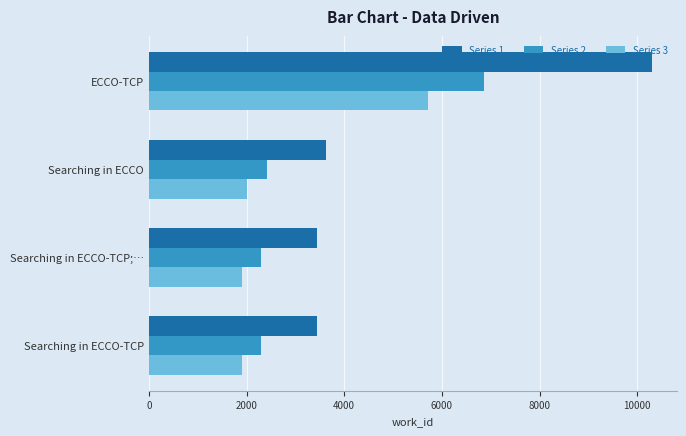

Is it true that Series 1 equals 3431.7 at Searching in ECCO-TCP;…?

True